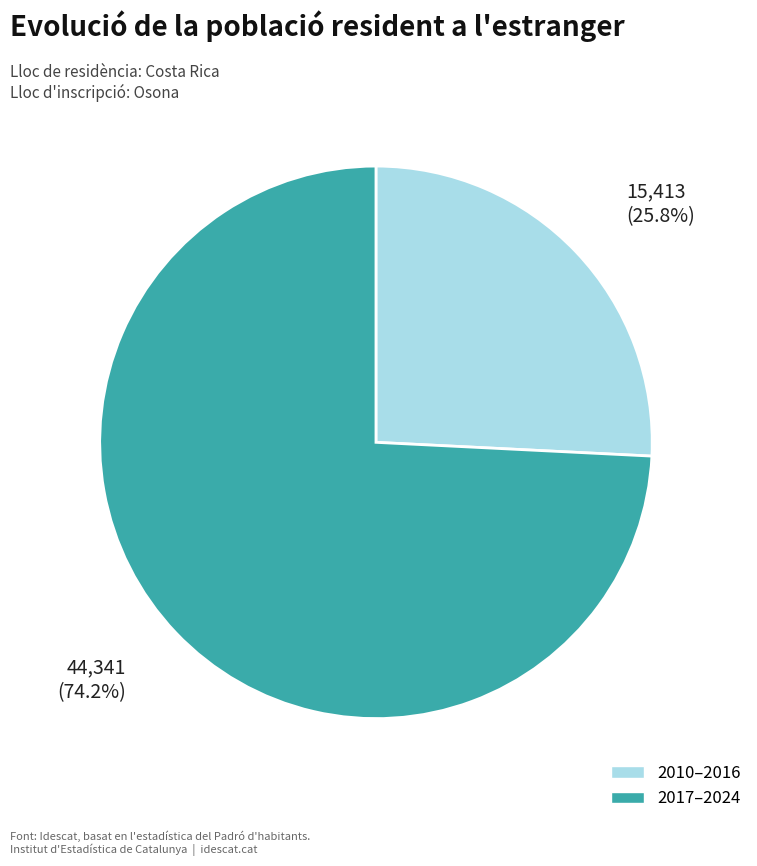

What is the majority slice?

2017–2024